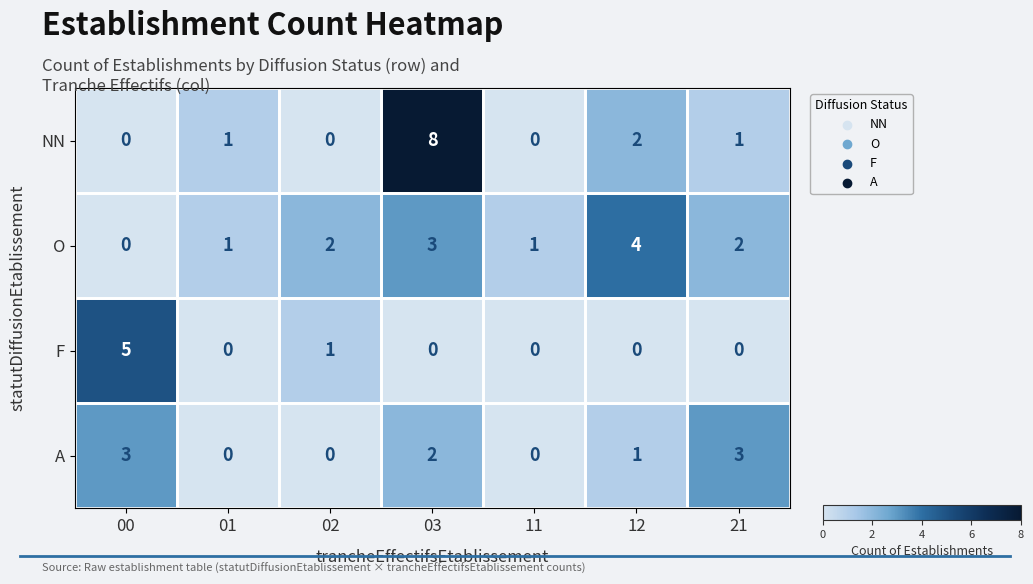

What is the difference between the maximum and minimum values in the F series?

5